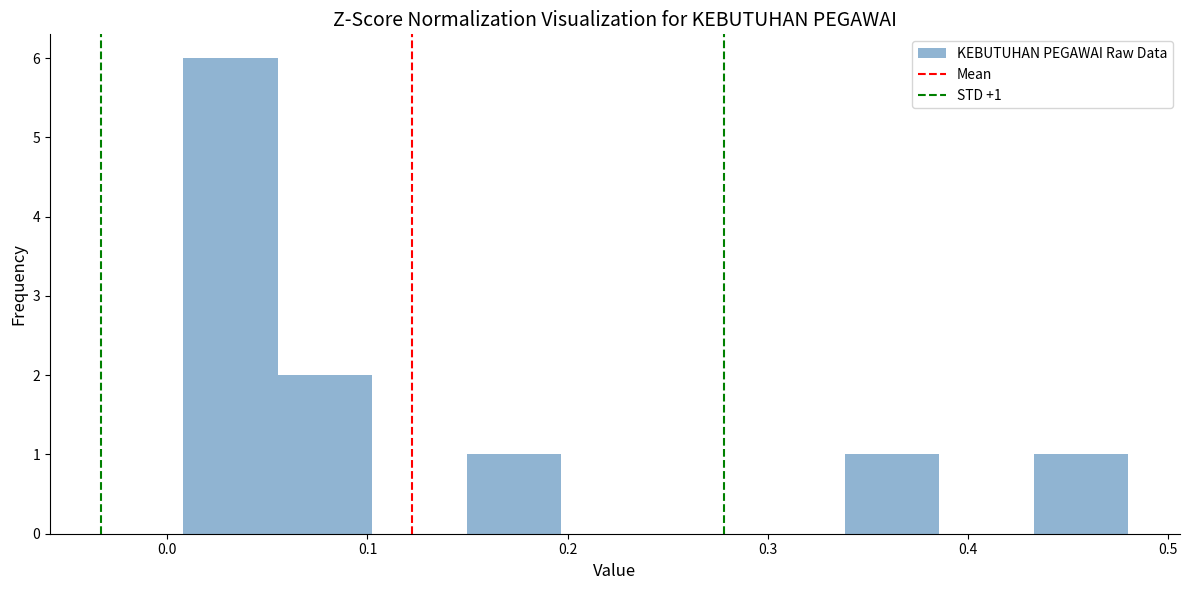

Which range on the x-axis has the tallest bar?

0.01 to 0.06